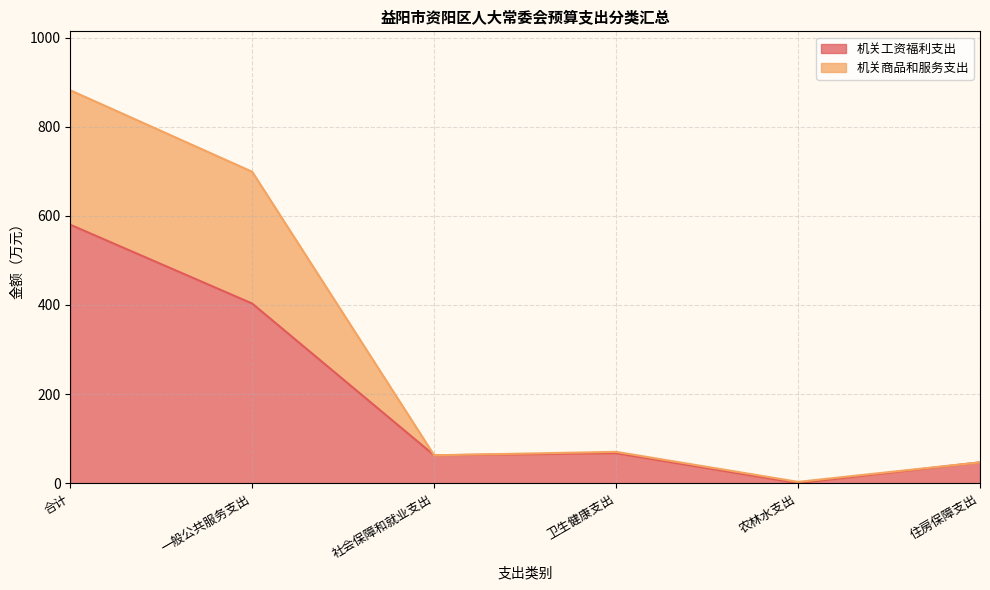

Is it true that 机关工资福利支出 equals 580.0 at 合计?

True